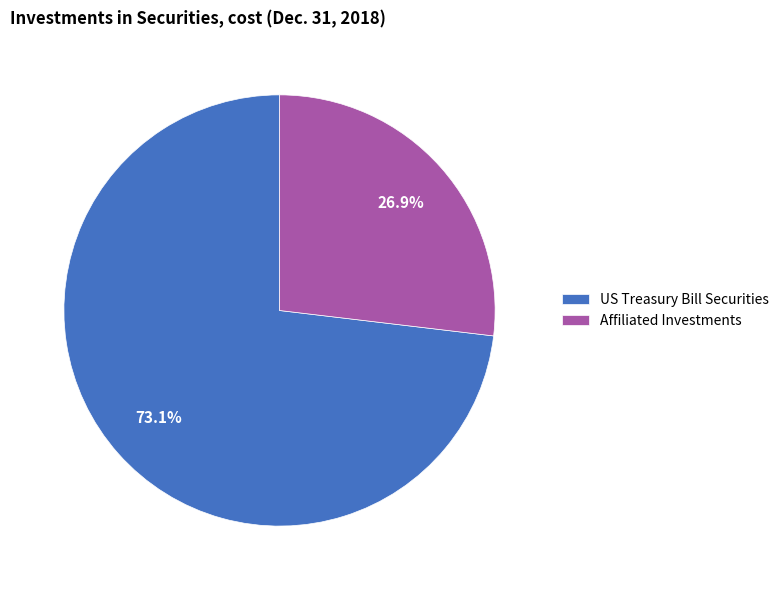

To the nearest percent, what portion does US Treasury Bill Securities represent?

73%